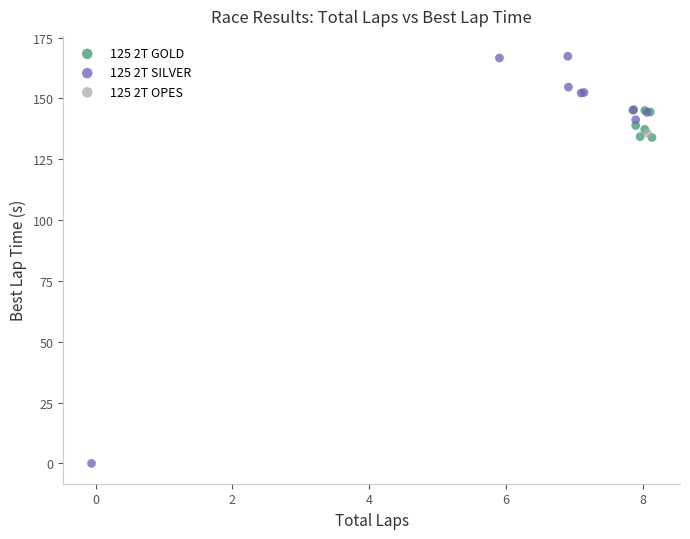

Which series contains the lowest Y value?

125 2T SILVER